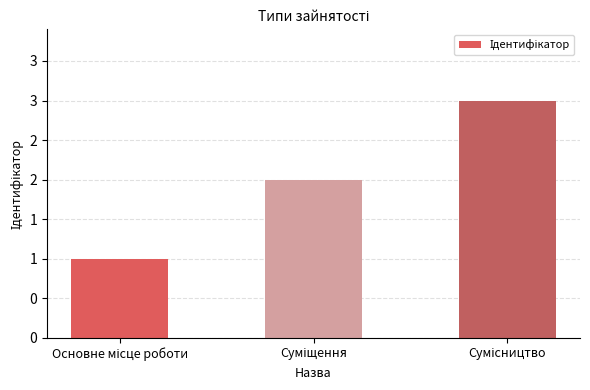

Rank the categories by value from highest to lowest.

Сумісництво, Суміщення, Основне місце роботи